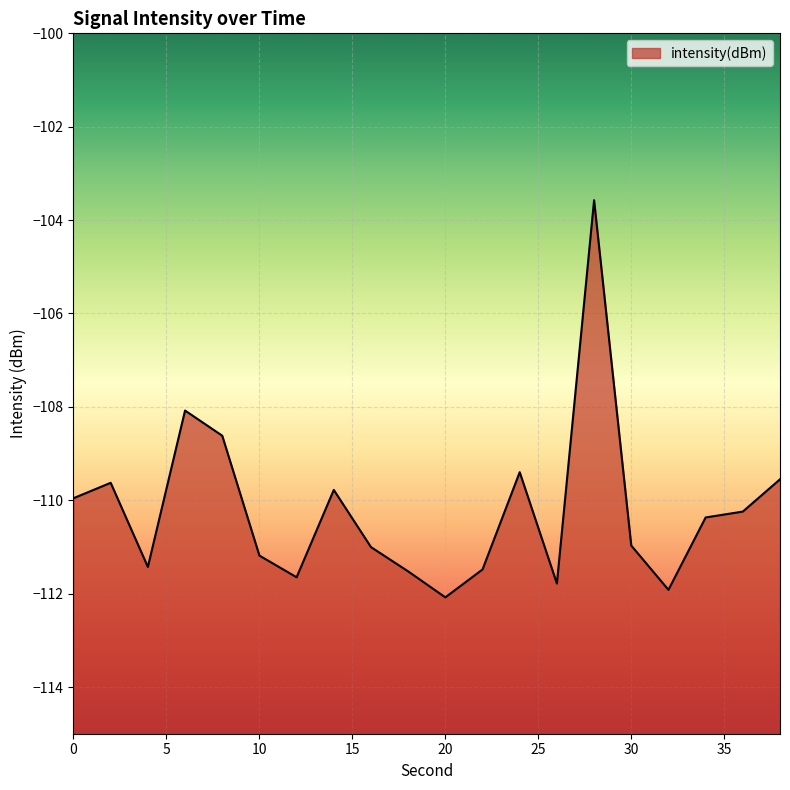

Rank the categories by value from highest to lowest.

28, 6, 8, 24, 38, 2, 14, 0, 36, 34, 30, 16, 10, 4, 22, 18, 12, 26, 32, 20